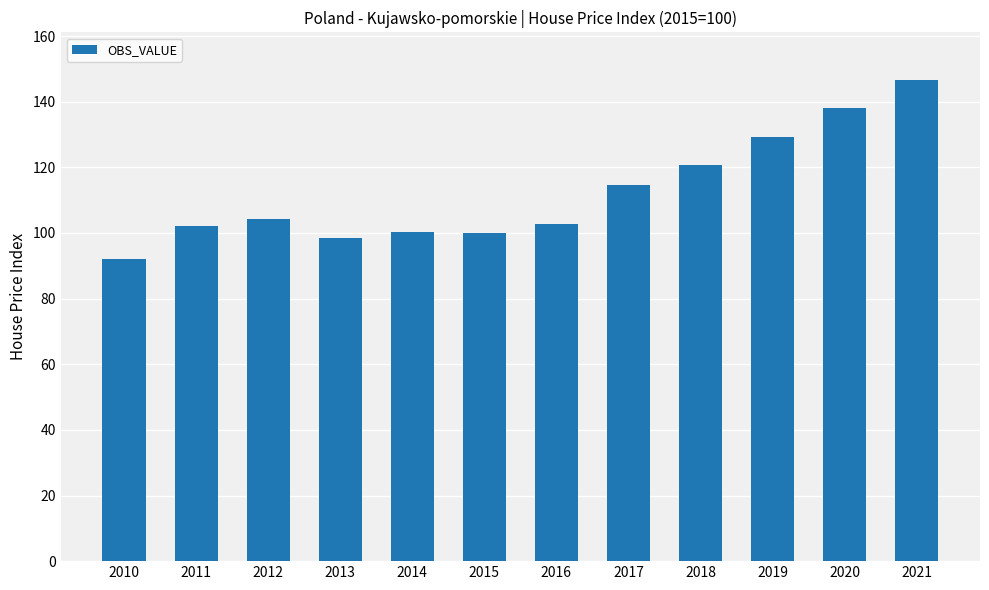

What is the difference between the second highest and second lowest values?

39.4